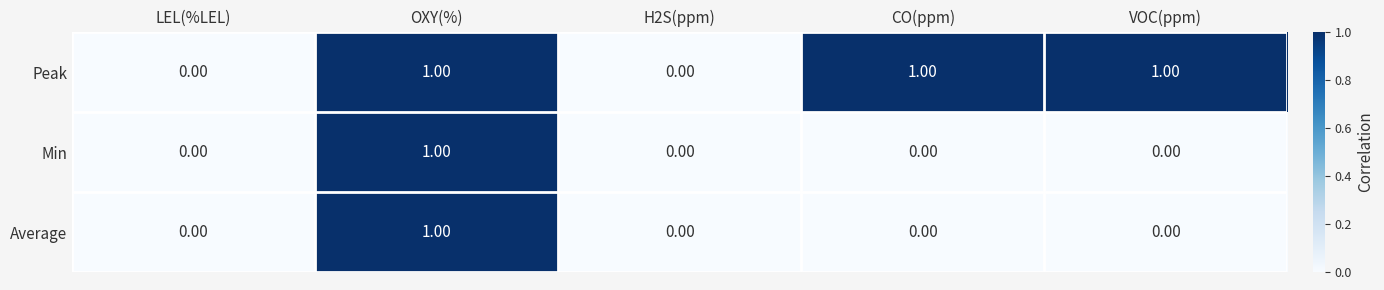

What is the total value across all series at OXY(%)?

3